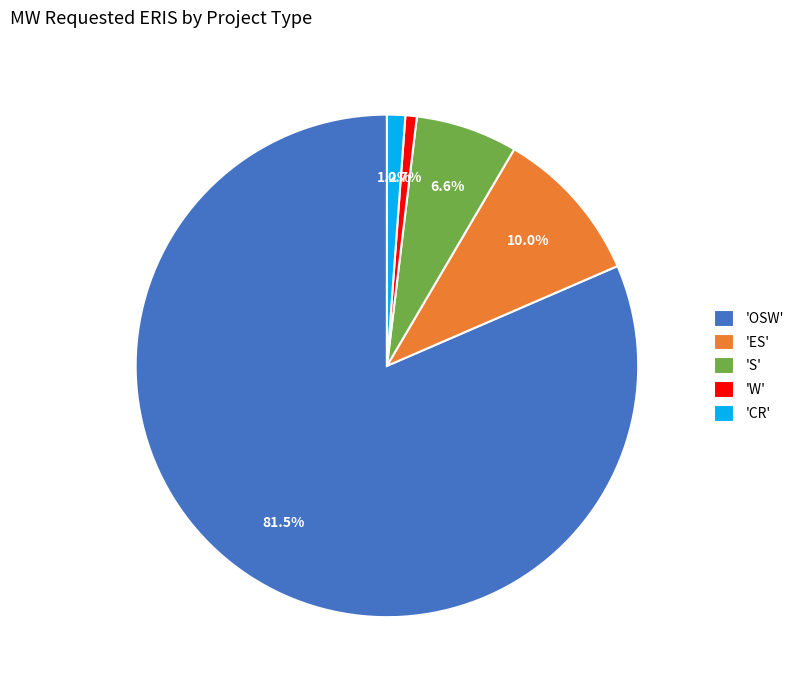

Which category has the biggest portion of the pie?

'OSW'